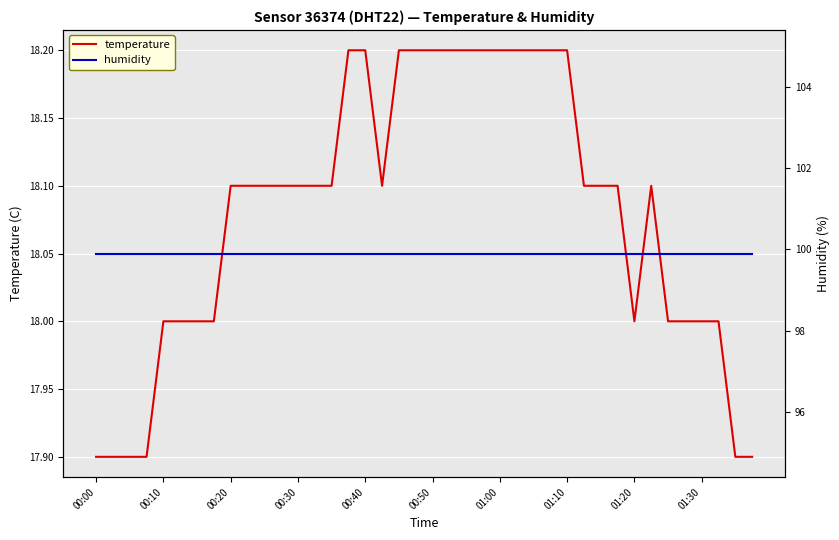

What is the minimum value for temperature?

17.9